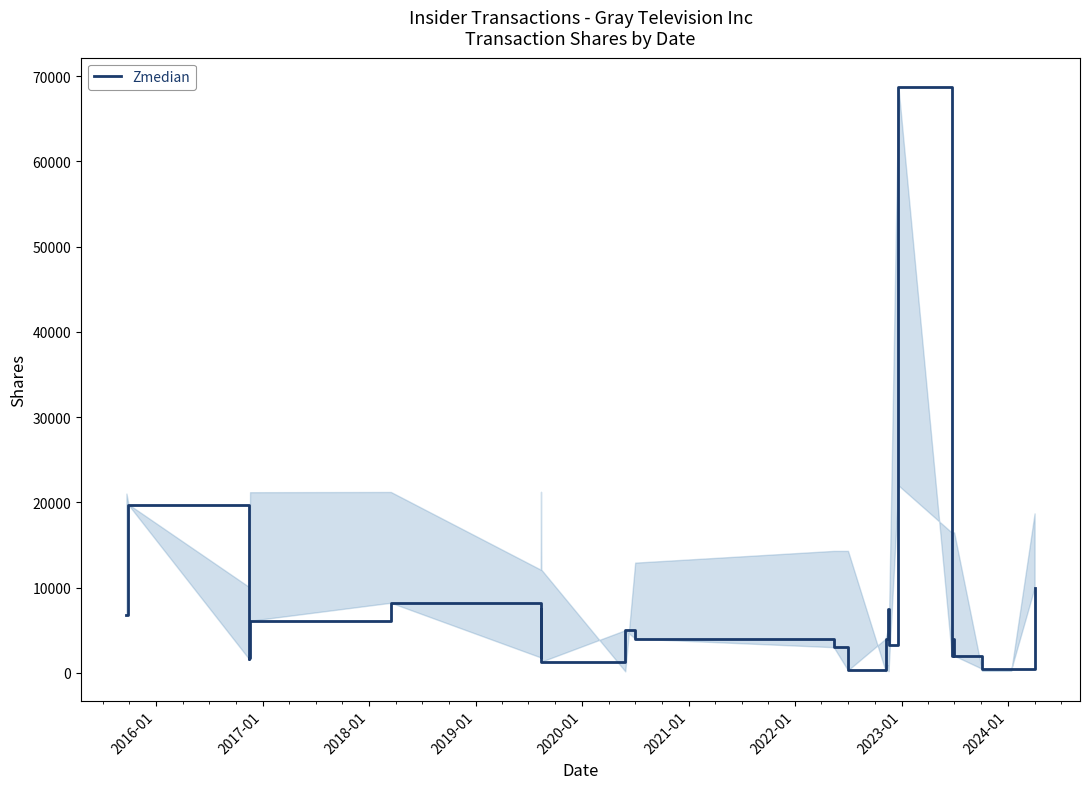

What is the difference between the maximum and minimum values?

68460.0